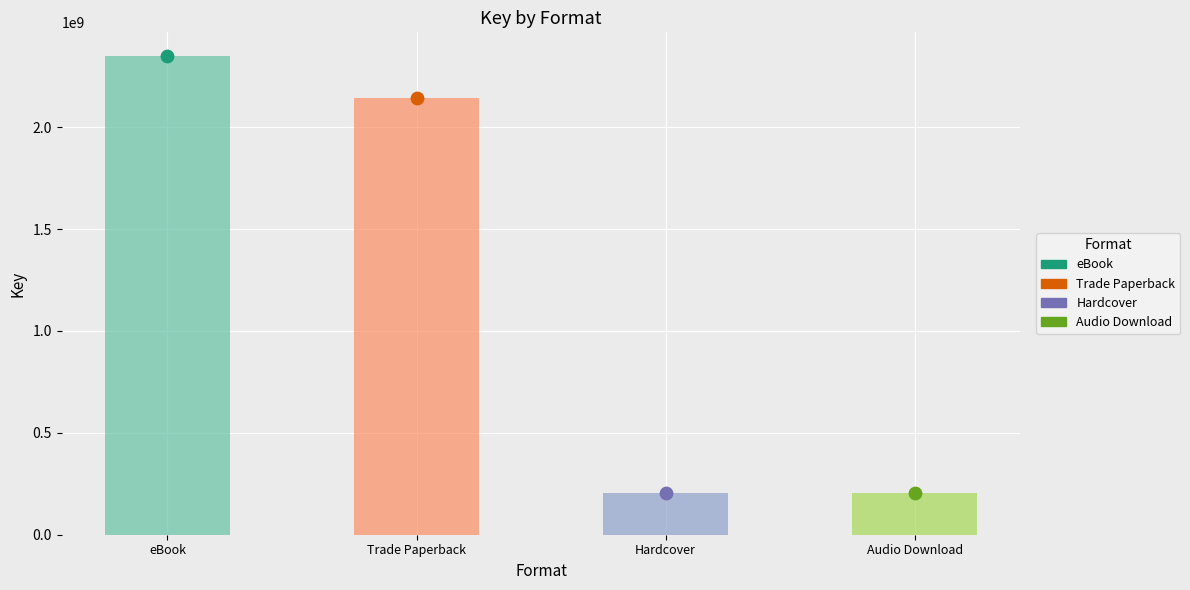

What is the change in value from Trade Paperback (Find Your Goddess) to Audio Download (Modern Witchcraft)?

-1936851611